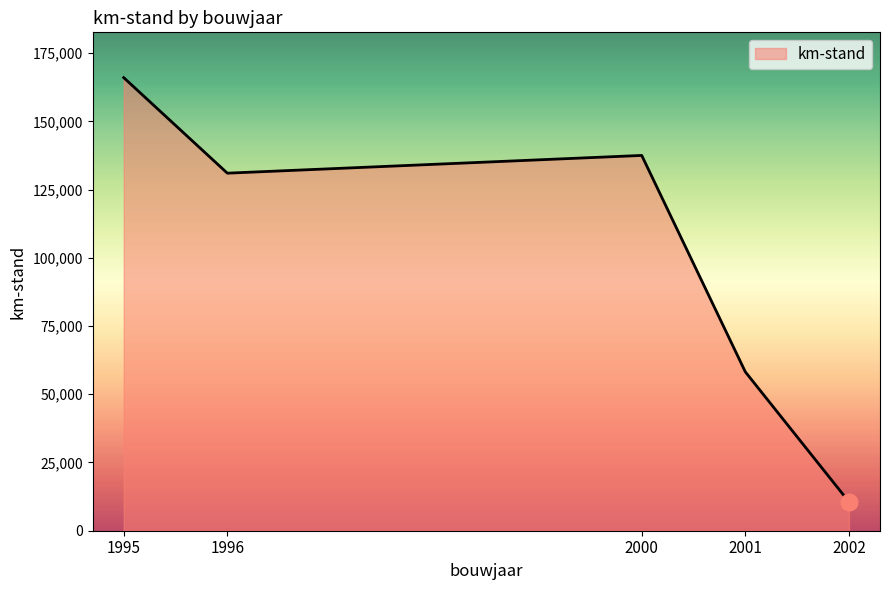

What is the ratio of the value at 2002 to the value at 1995?

0.1